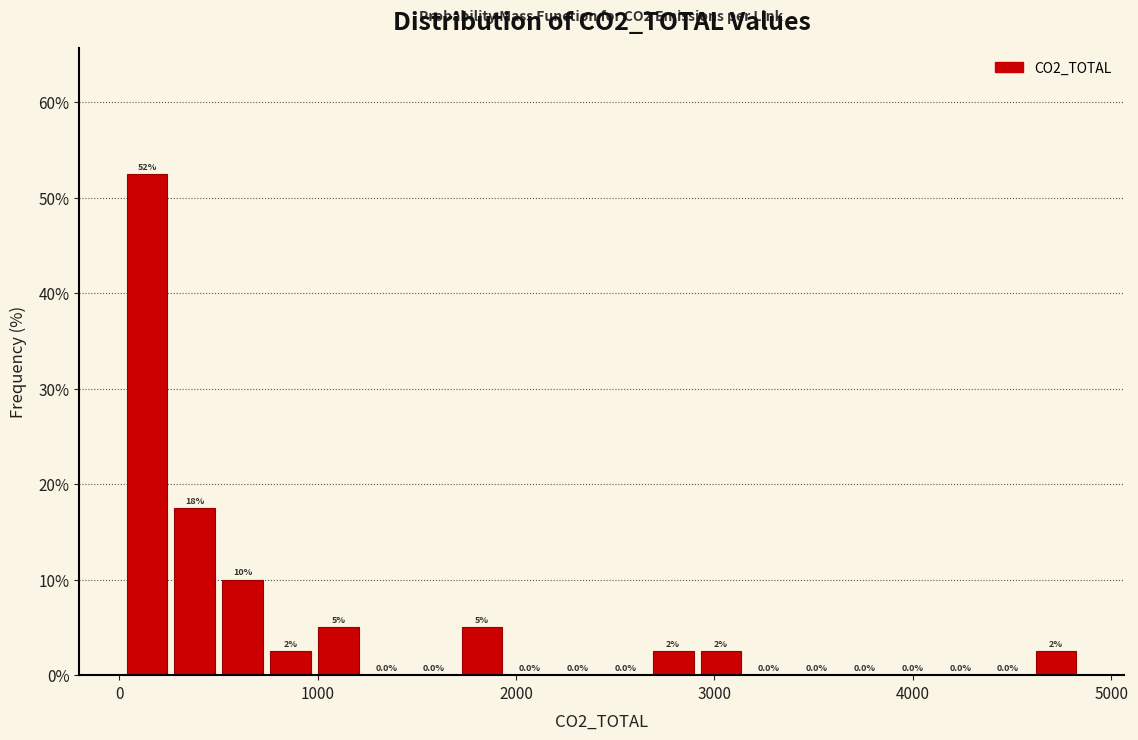

Read against the x-axis, roughly where is the centre of the tallest bar?

100